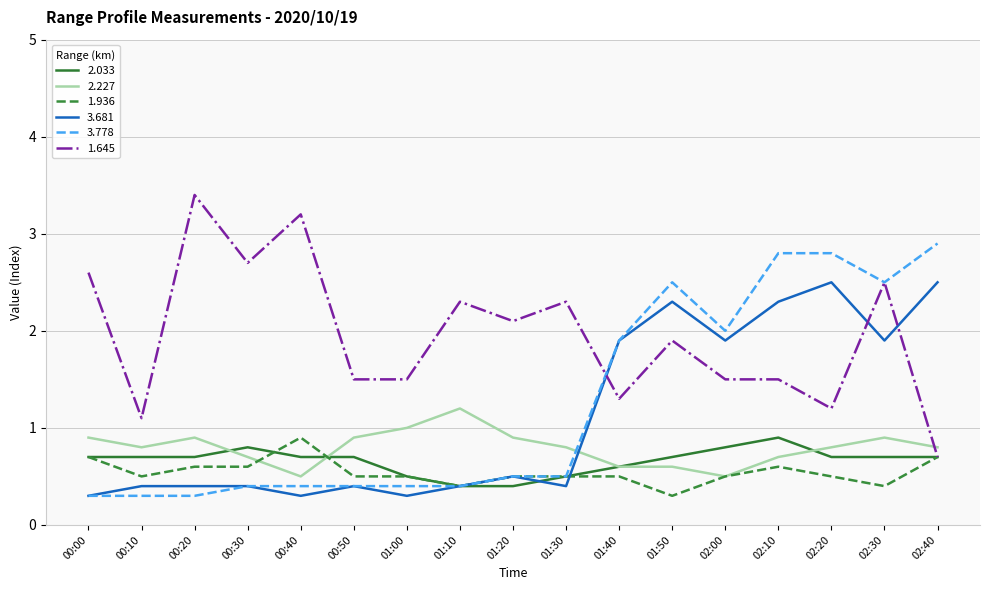

How many lines are shown in the chart?

6